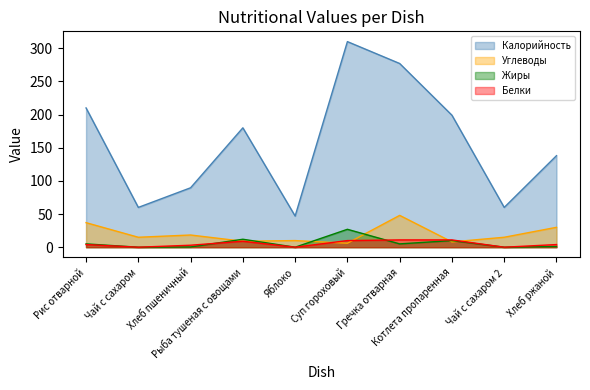

The value of Белки at Рыба тушеная с овощами is 13.5. True or false?

False